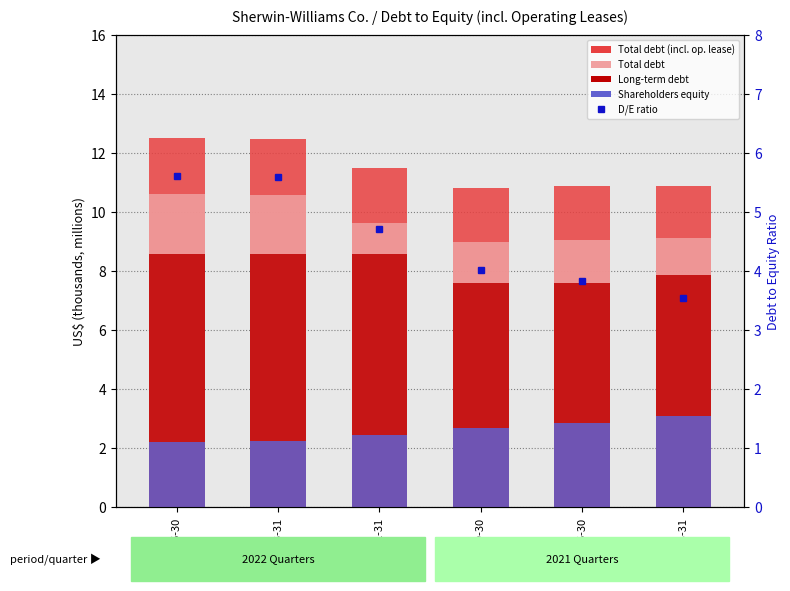

What are all the series names shown in the legend?

Total debt (incl. op. lease), Total debt, Long-term debt, Shareholders equity, D/E ratio